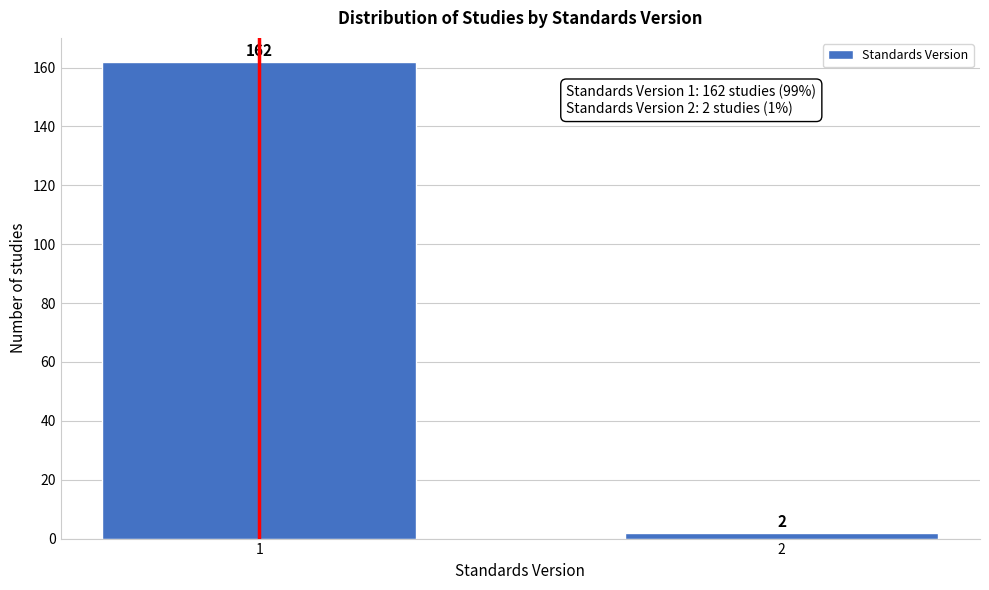

Reading left to right, transcribe all the data shown in this chart.

162	2